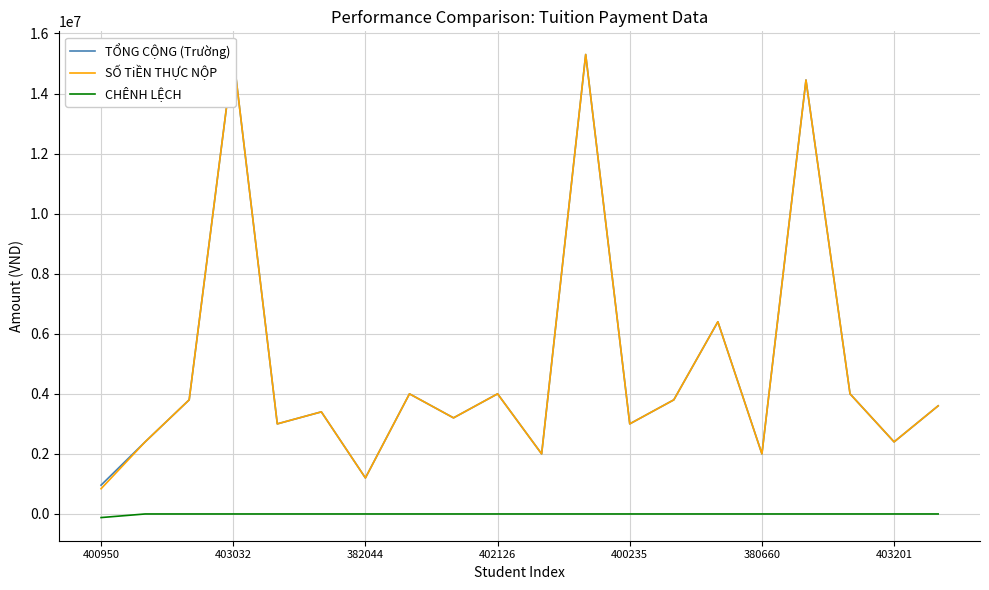

Is it true that CHÊNH LỆCH equals 0 at 380660?

True